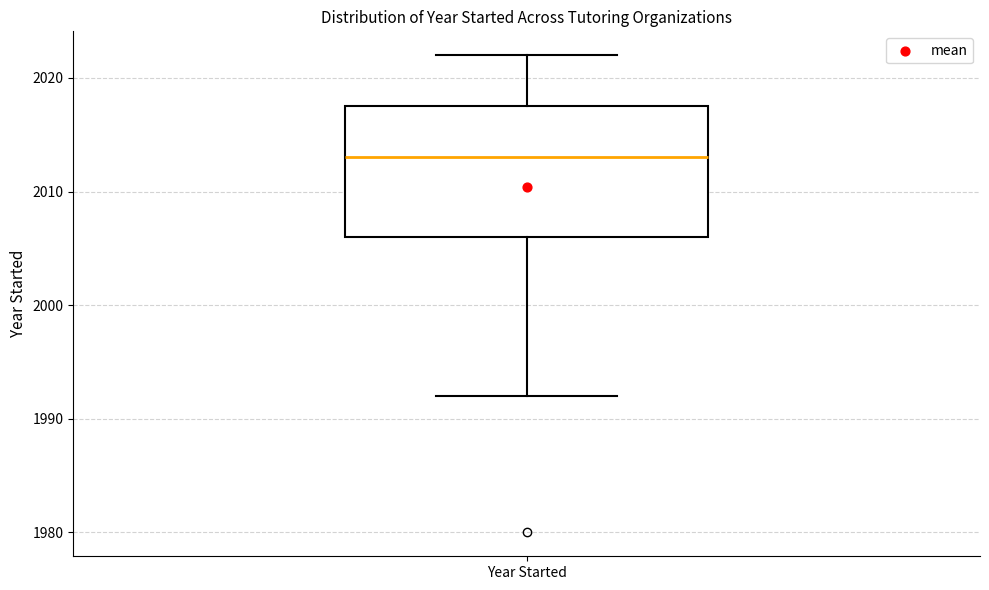

Where is the upper edge of the box for Year Started on the y-axis? The values are not printed on the chart, so give them approximately, as read against the axis.

2018